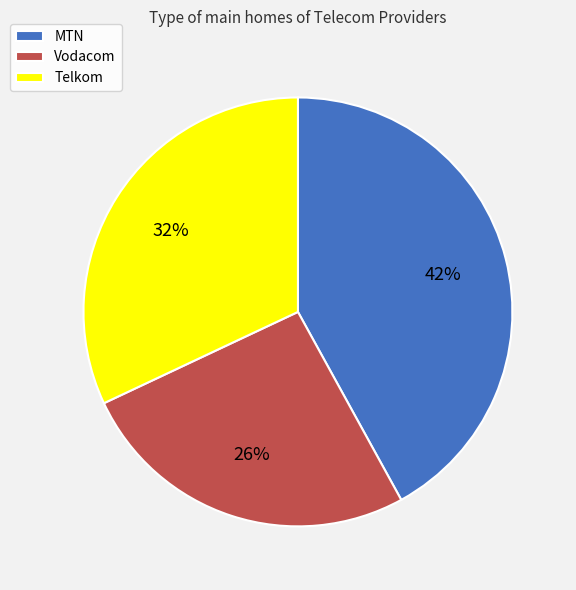

Is it true that Vodacom is 26% of the pie?

True